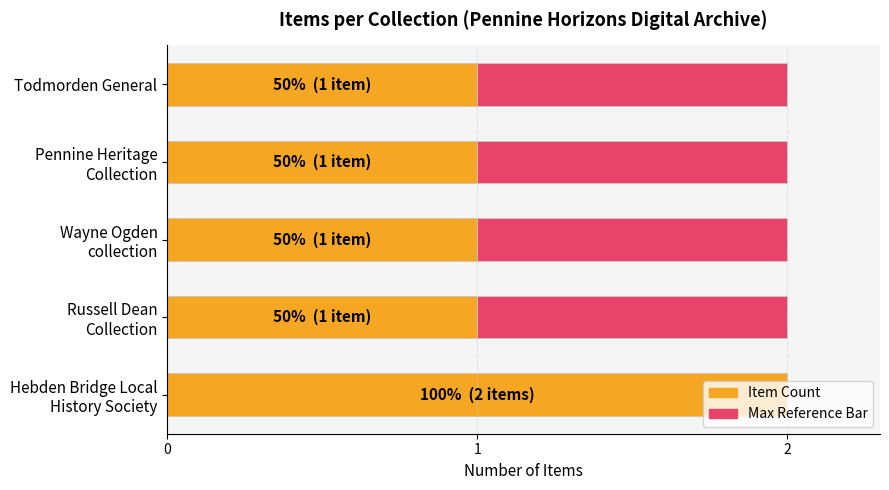

True or false: Item count has a value of 0.3 at Todmorden General.

False